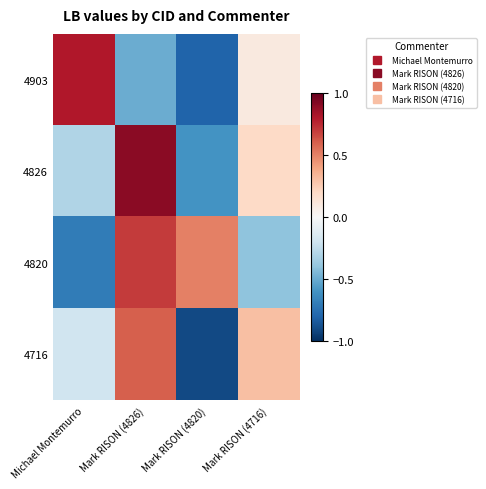

Reading left to right, transcribe all the data shown in this chart.

4903: Michael Montemurro=0.8	Mark RISON (4826)=-0.5	Mark RISON (4820)=-0.8	Mark RISON (4716)=0.1
4826: Michael Montemurro=-0.3	Mark RISON (4826)=0.9	Mark RISON (4820)=-0.6	Mark RISON (4716)=0.2
4820: Michael Montemurro=-0.7	Mark RISON (4826)=0.7	Mark RISON (4820)=0.5	Mark RISON (4716)=-0.4
4716: Michael Montemurro=-0.2	Mark RISON (4826)=0.6	Mark RISON (4820)=-0.9	Mark RISON (4716)=0.3